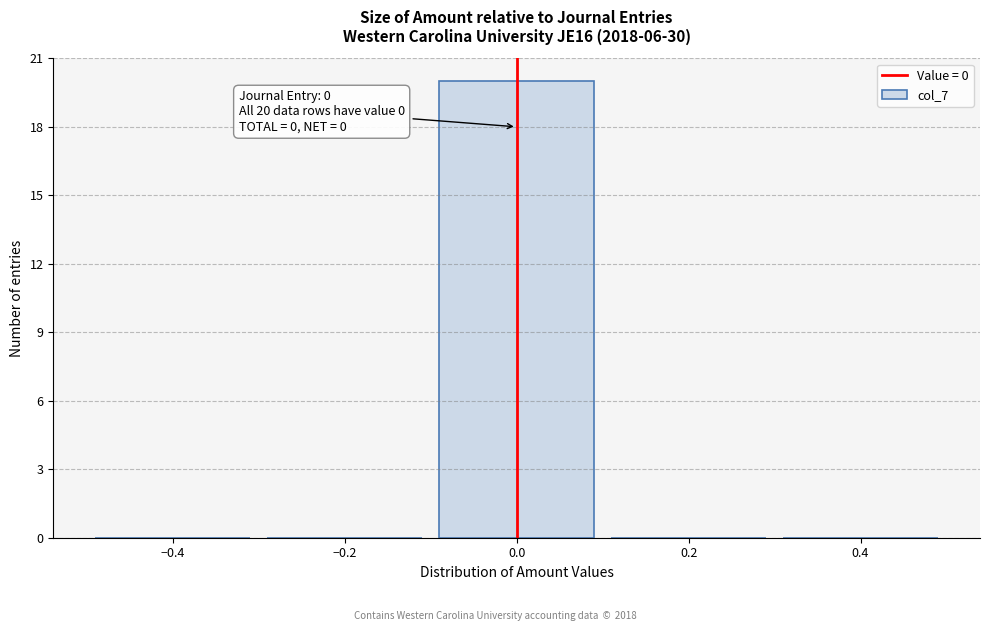

Over which range of the x-axis is the bar tallest?

-0.1 to 0.1